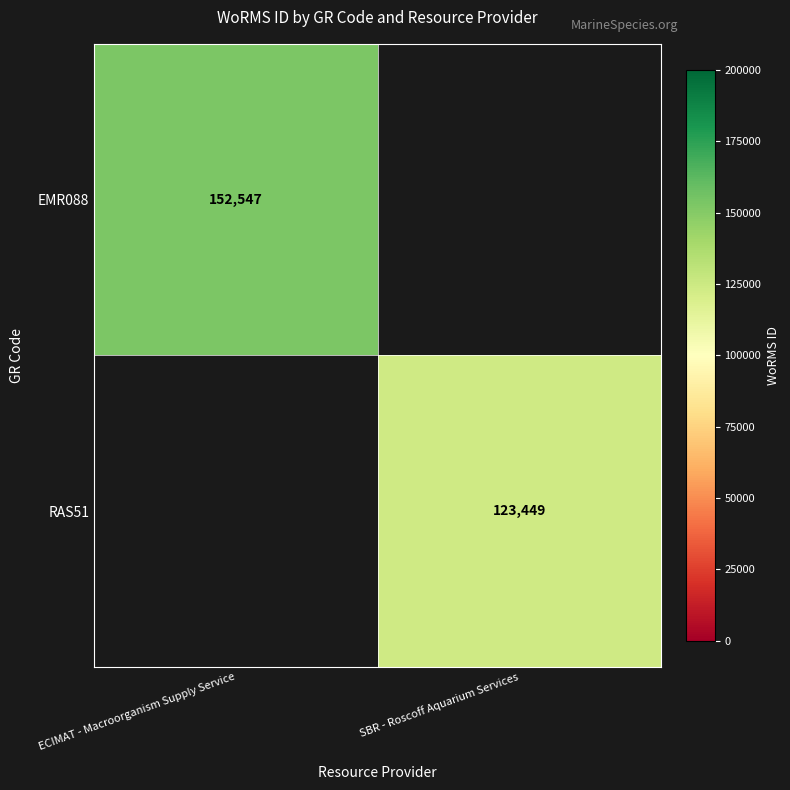

The value of RAS51 at SBR - Roscoff Aquarium Services is 206861.8. True or false?

False